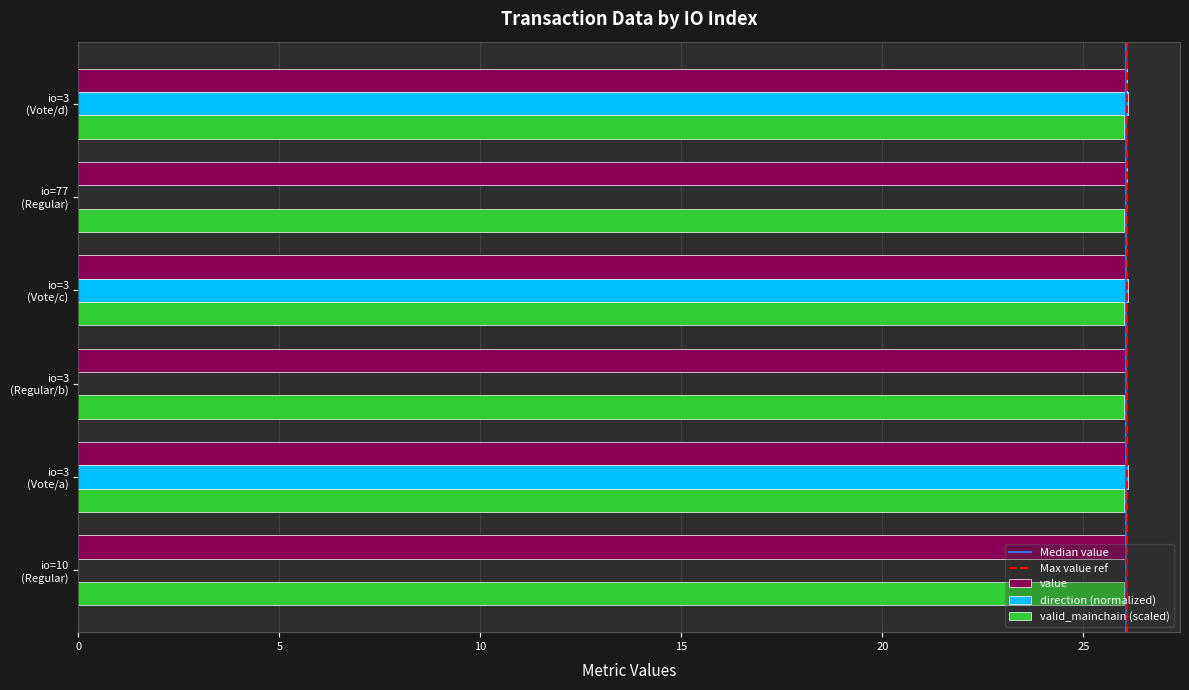

What is the highest value of the valid_mainchain (scaled) series?

26.0